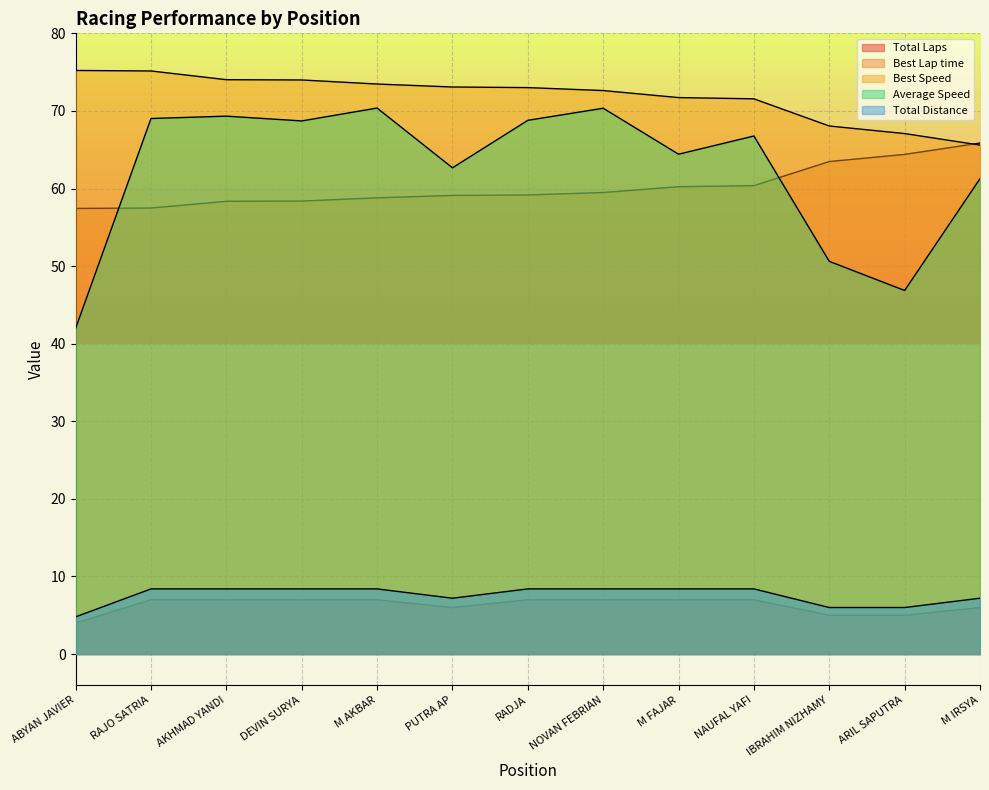

True or false: Average Speed has a value of 62.7 at PUTRA AP.

True